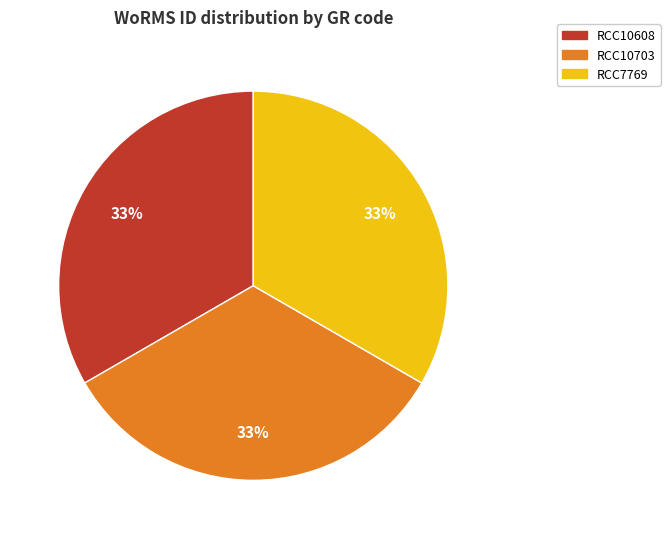

What is the ratio of the value at RCC7769 to the value at RCC10703?

1.0